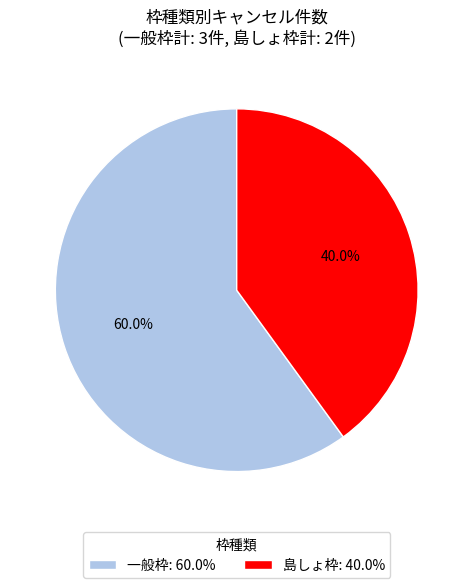

Which category accounts for the majority?

一般枠